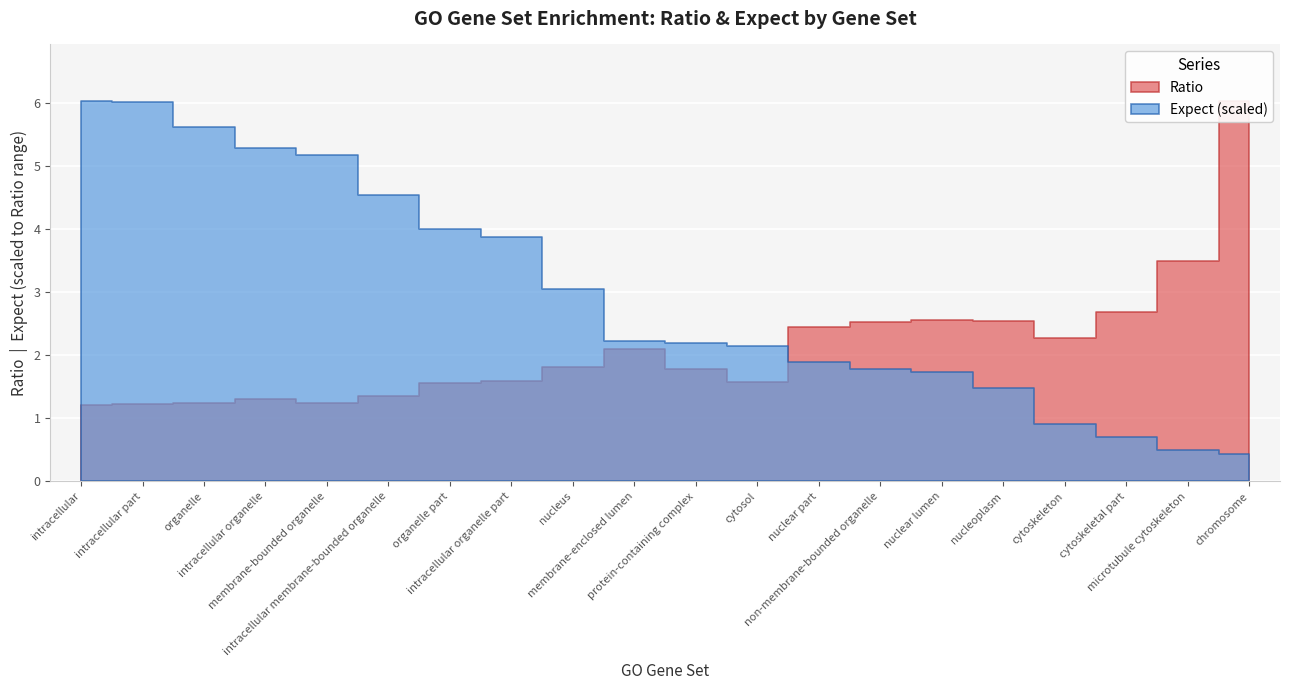

Which series has the largest total across all categories?

Expect